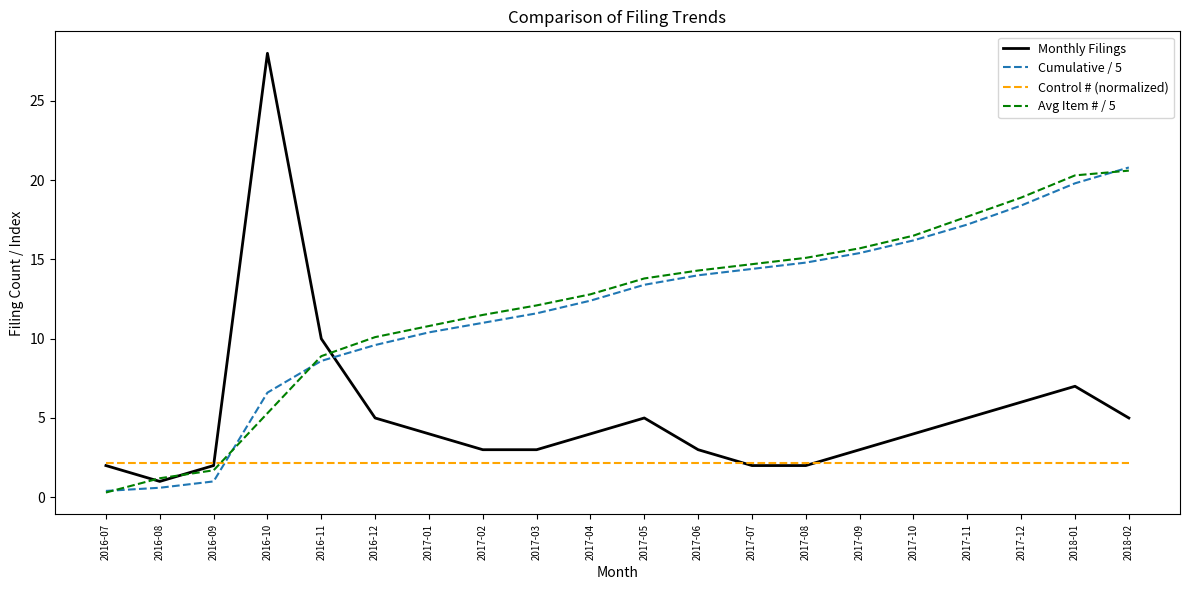

Where does the Monthly Filings series first go above 4?

2016-10